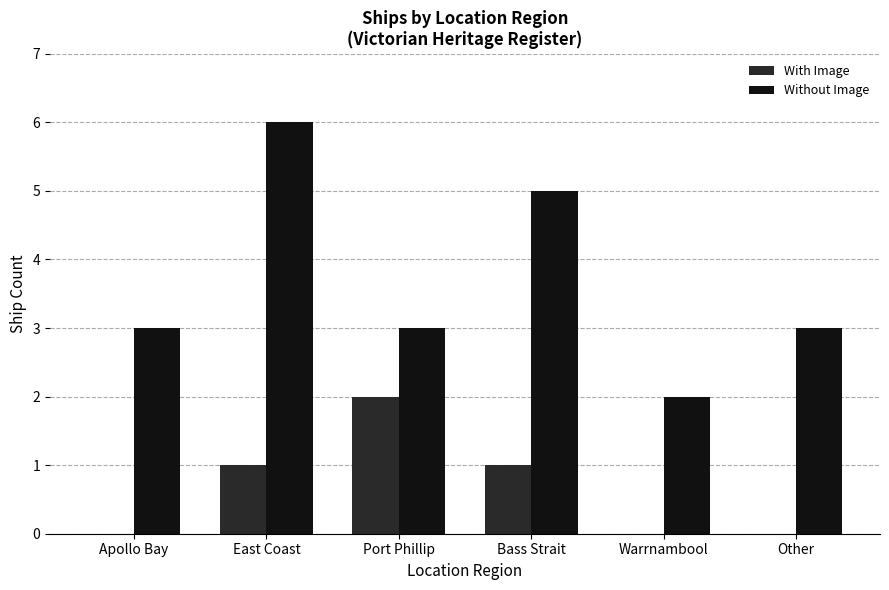

Count the number of categories in the chart.

6